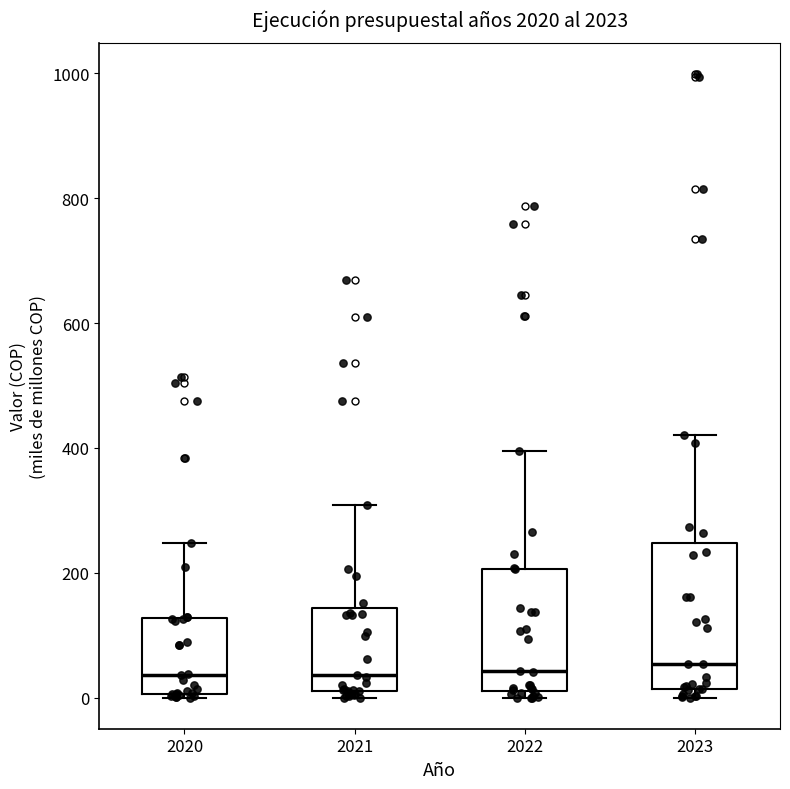

Comparing the boxes themselves (not the whiskers), which one is the tallest?

2023